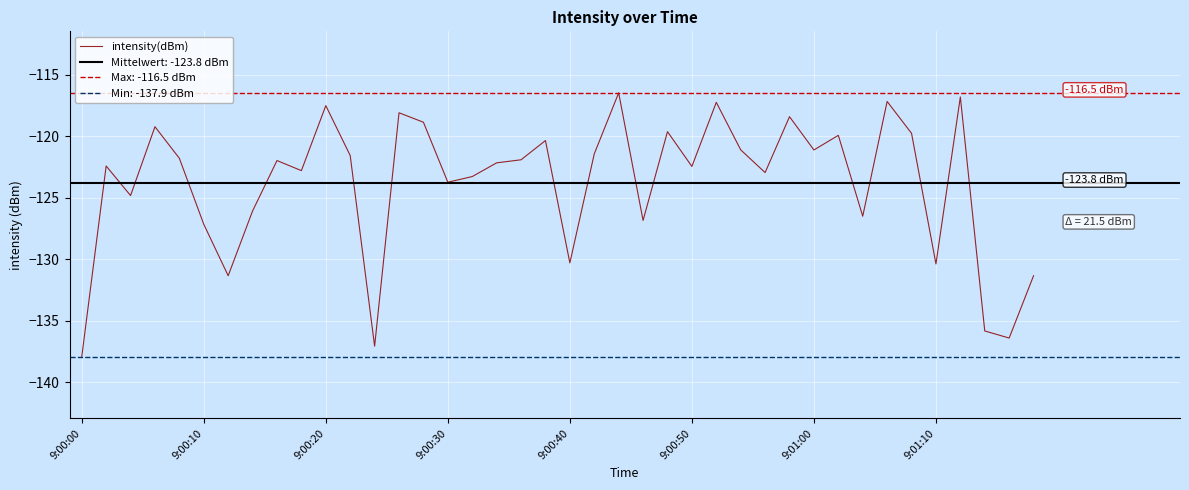

What is the maximum value for intensity(dBm)?

-116.5